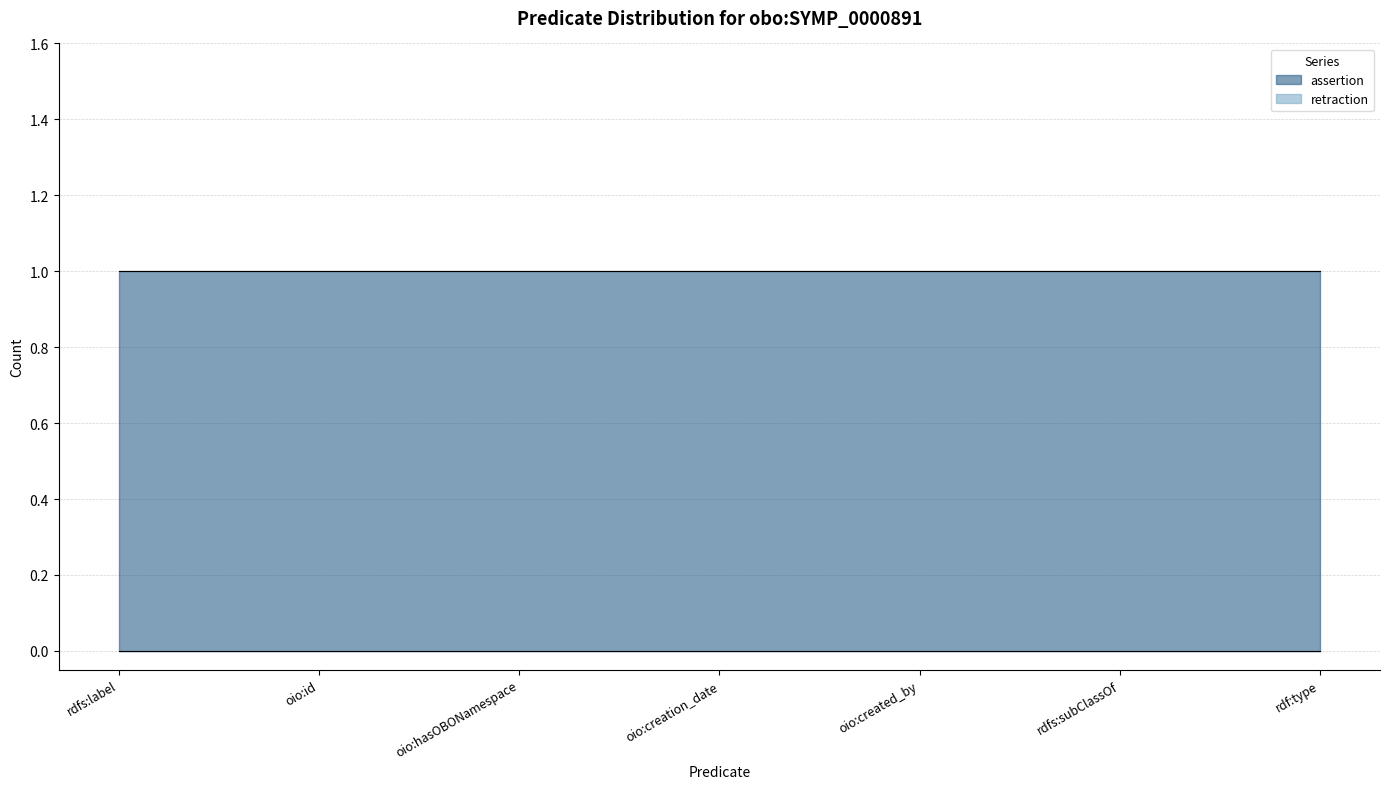

At which label does retraction reach its peak?

rdfs:label